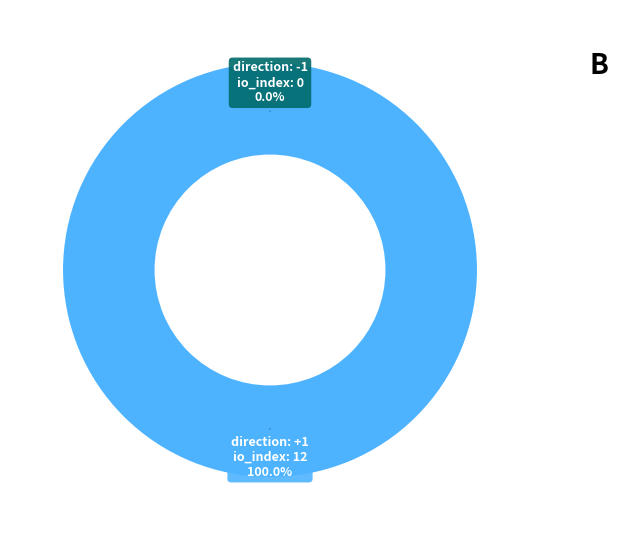

The direction=-1 (io_index=0) slice represents 0% of the pie. True or false?

True